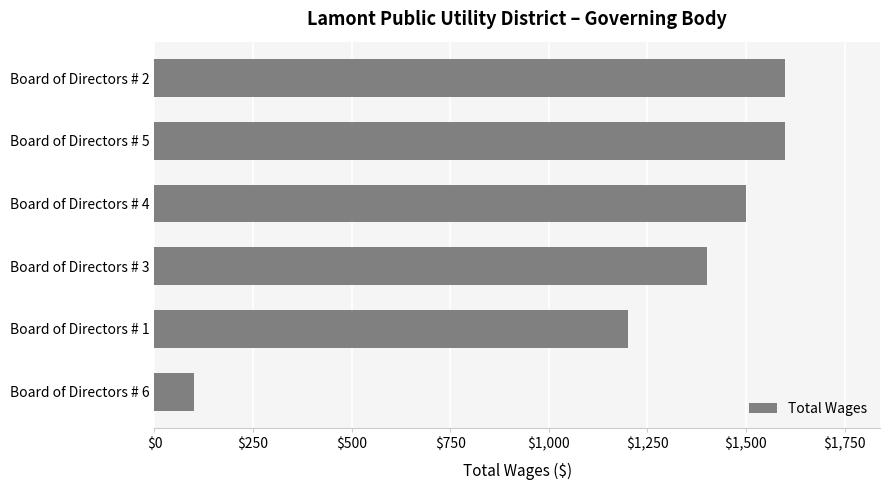

The value at Board of Directors # 4 is 1500. True or false?

True